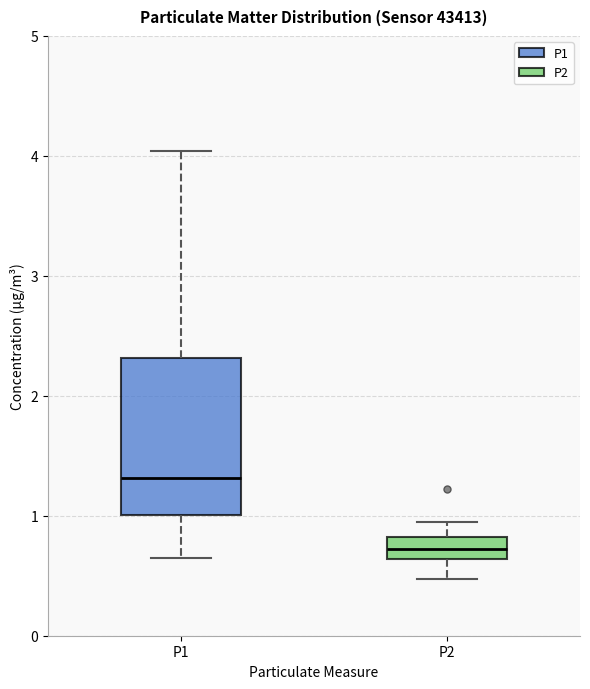

Which box's median line is the lowest?

P2